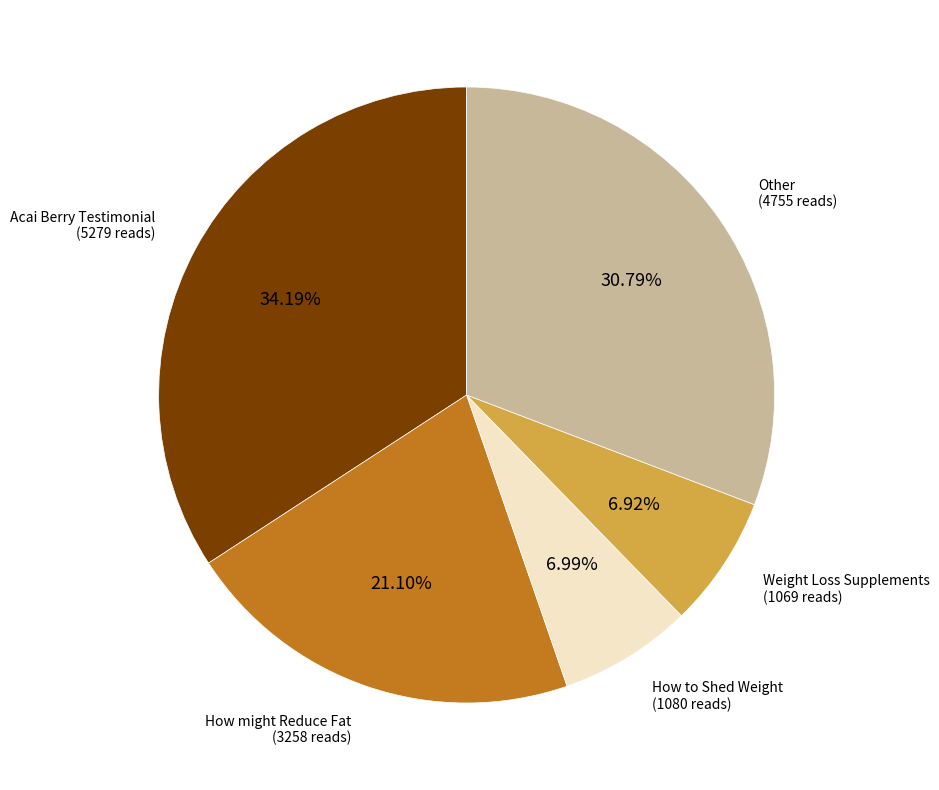

Is there a majority slice in this chart?

No